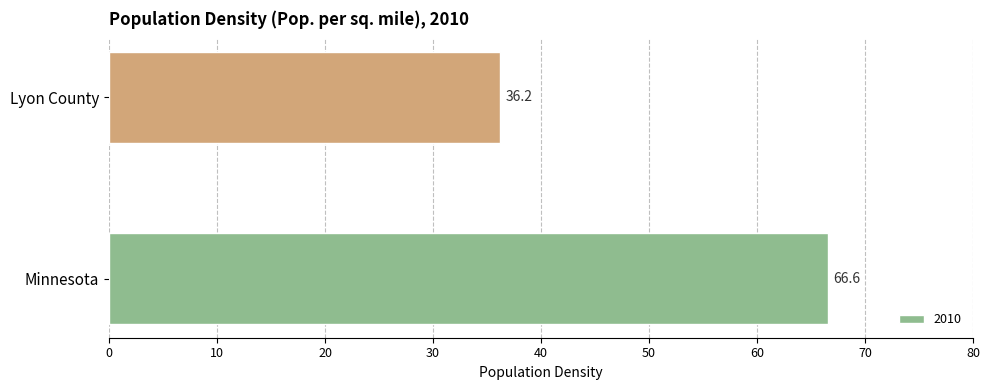

At which label is the value closest to 51?

Lyon County